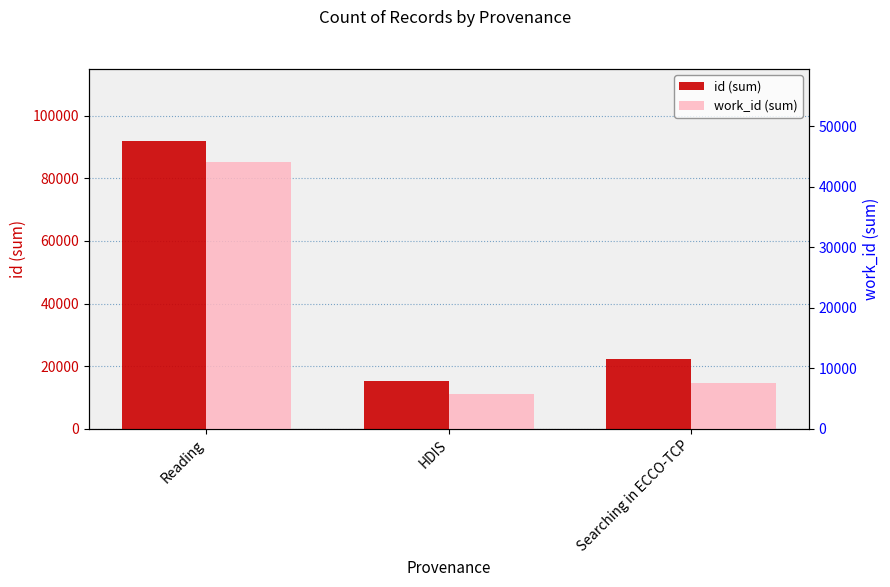

Read the id (sum) value at HDIS, to the nearest 100.

15300